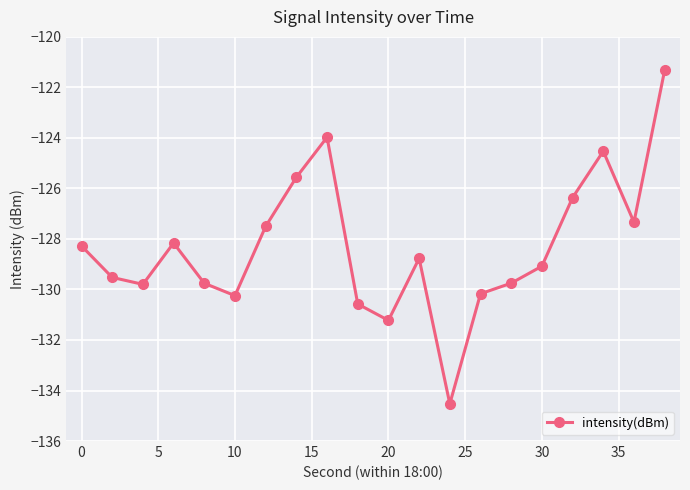

True or false: the data has more than 2 interior local peaks.

True